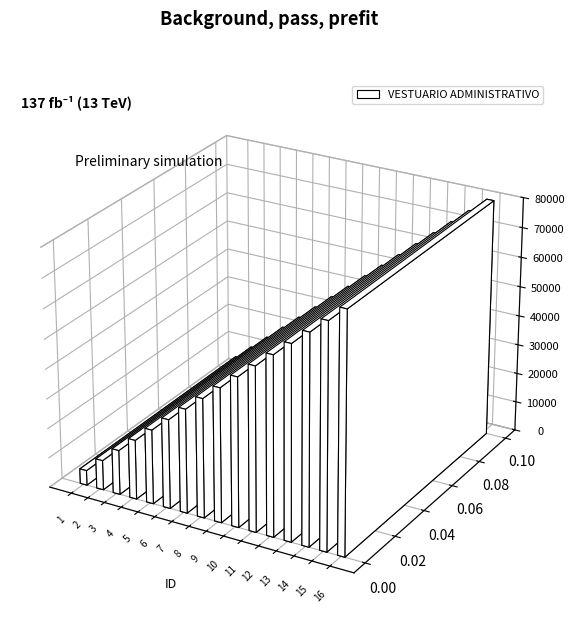

At which category does the chart reach its peak across all series?

16